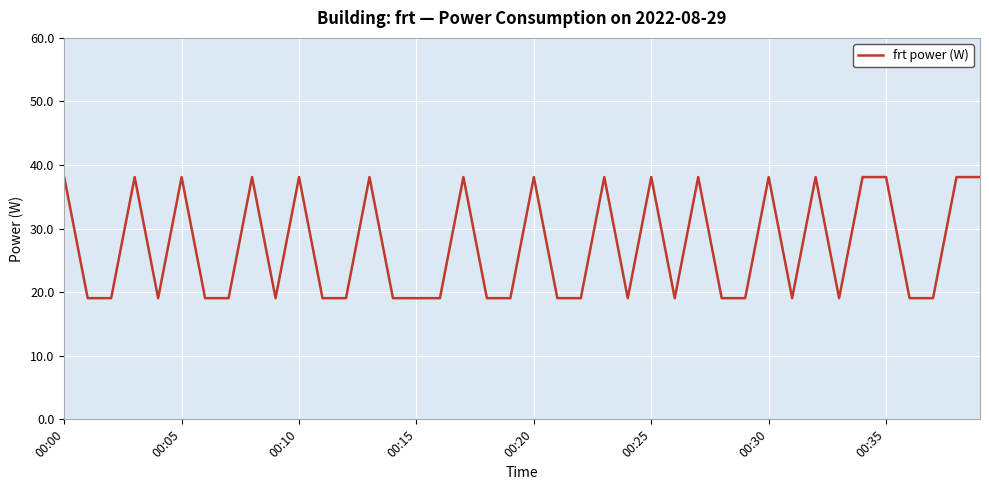

What is the difference between the maximum and minimum values?

19.1